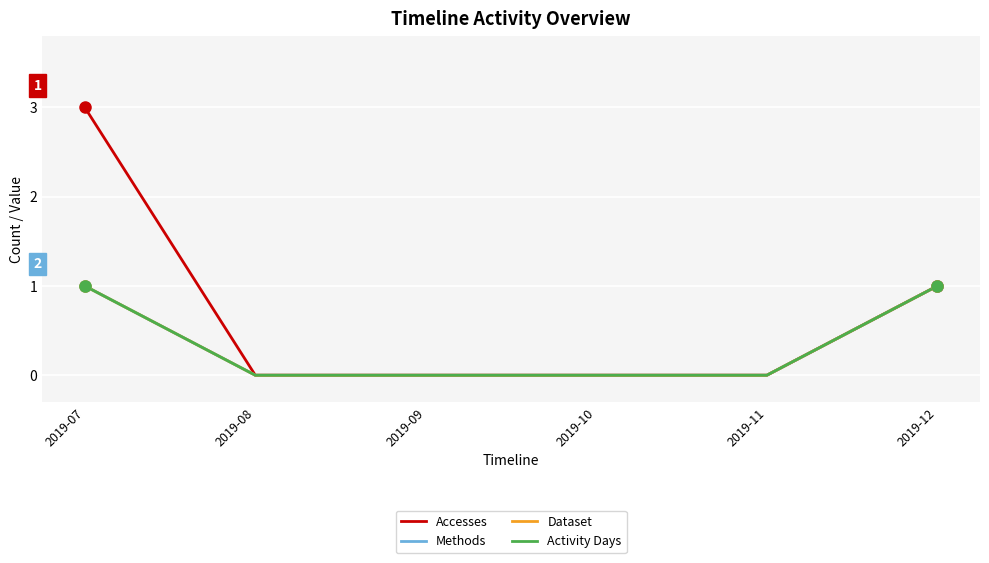

Reading left to right, transcribe all the data shown in this chart.

Accesses: 3	0	0	0	0	1
Methods: 1	0	0	0	0	1
Dataset: 1	0	0	0	0	1
Activity Days: 1	0	0	0	0	1